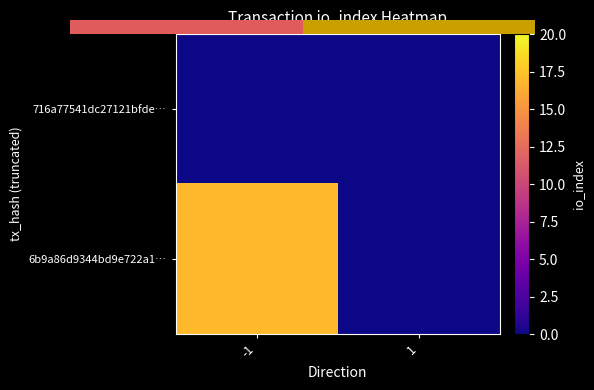

Between -1 and 1, which is larger?

-1